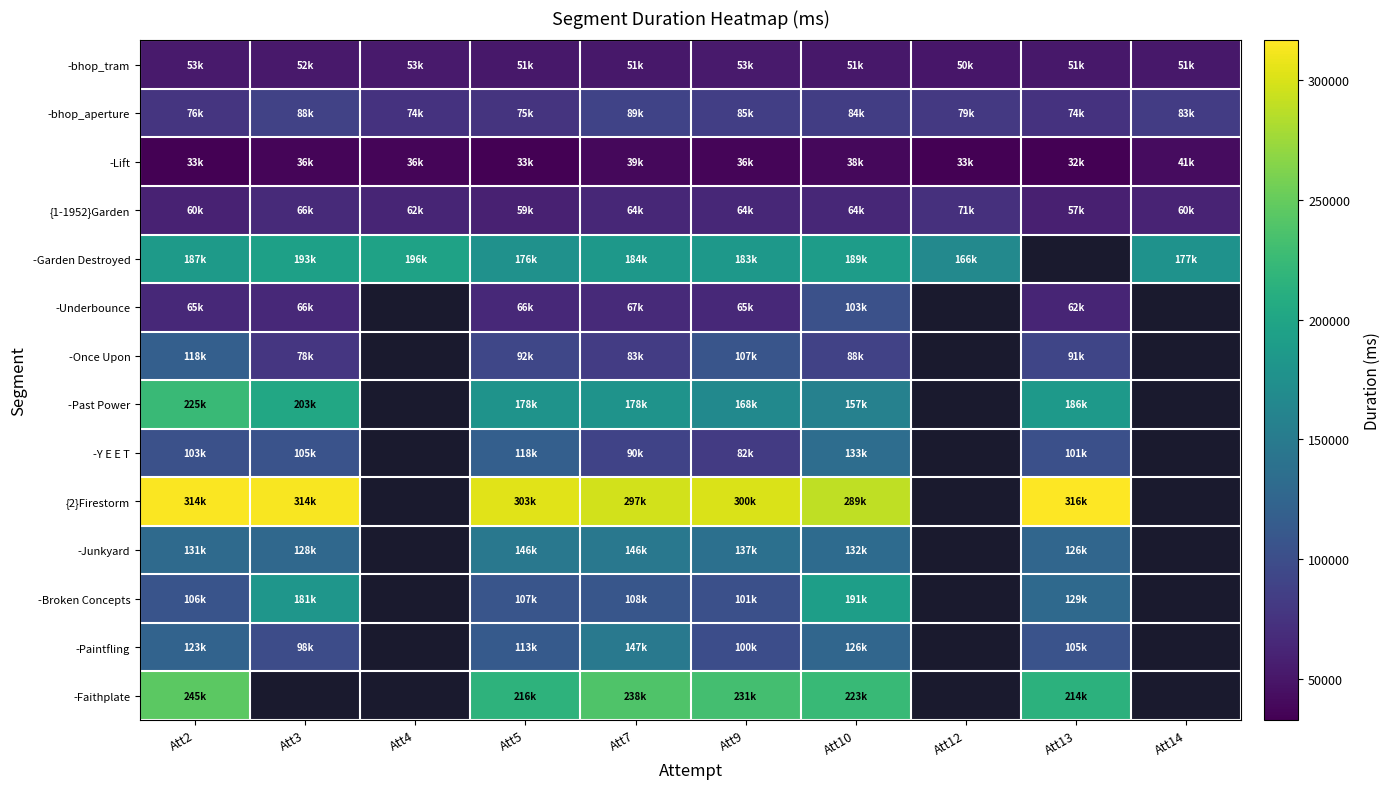

The value of -Broken Concepts at Att13 is 55782.3. True or false?

False